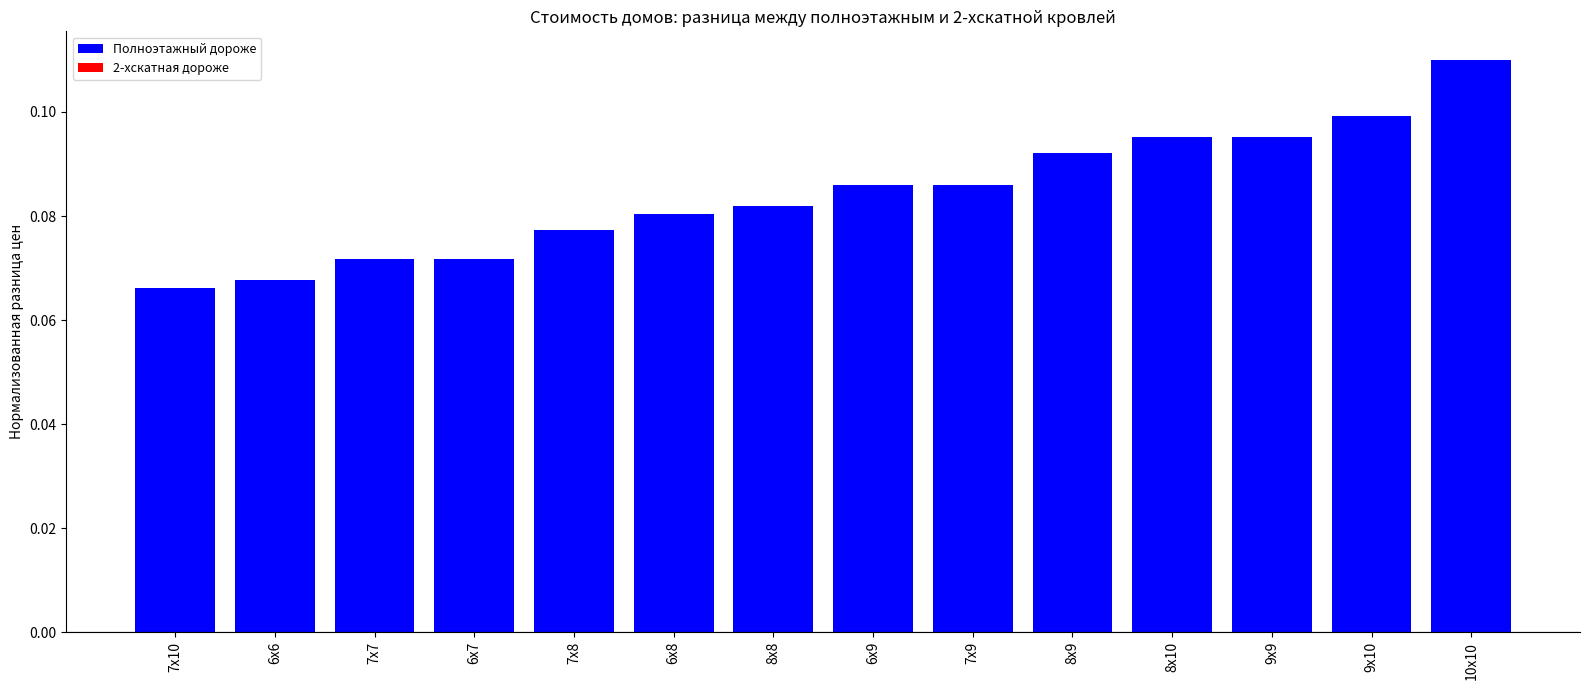

Where is the data nearest to the value 0?

7х10